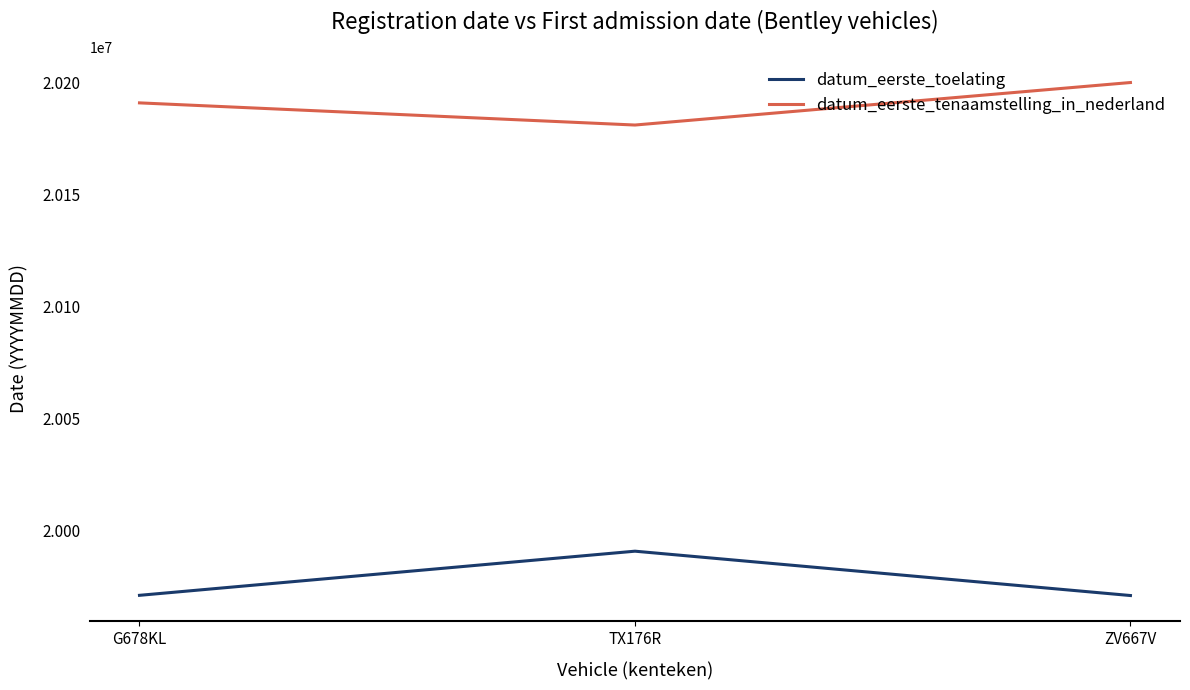

Which series has the largest total across all categories?

datum_eerste_tenaamstelling_in_nederland